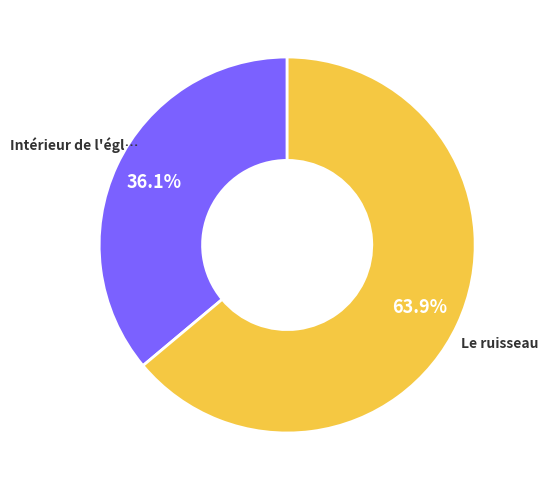

To the nearest percent, what is the average slice percentage?

50%